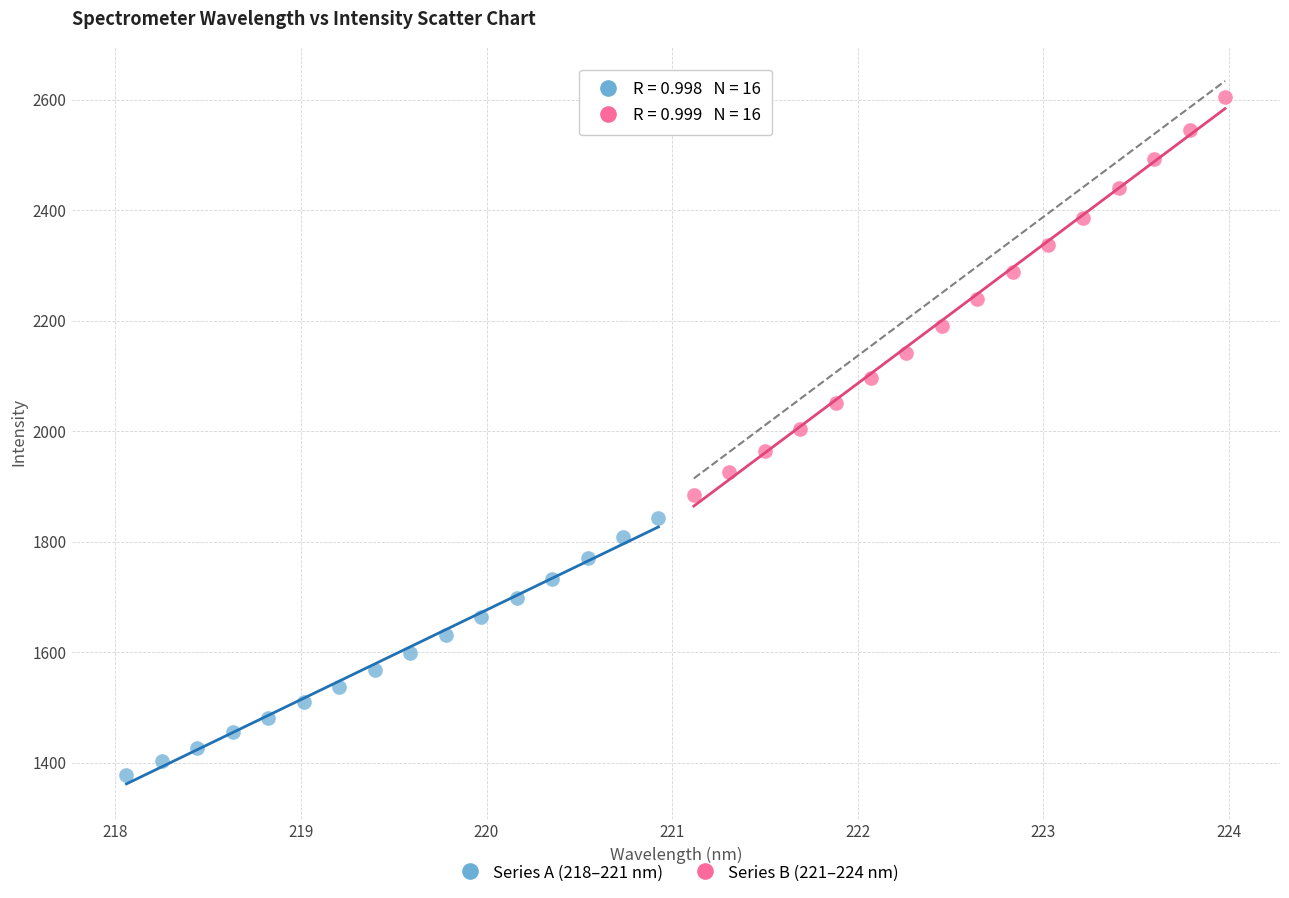

What are all the series names shown in the legend?

Series A (218–221 nm), Series B (221–224 nm)